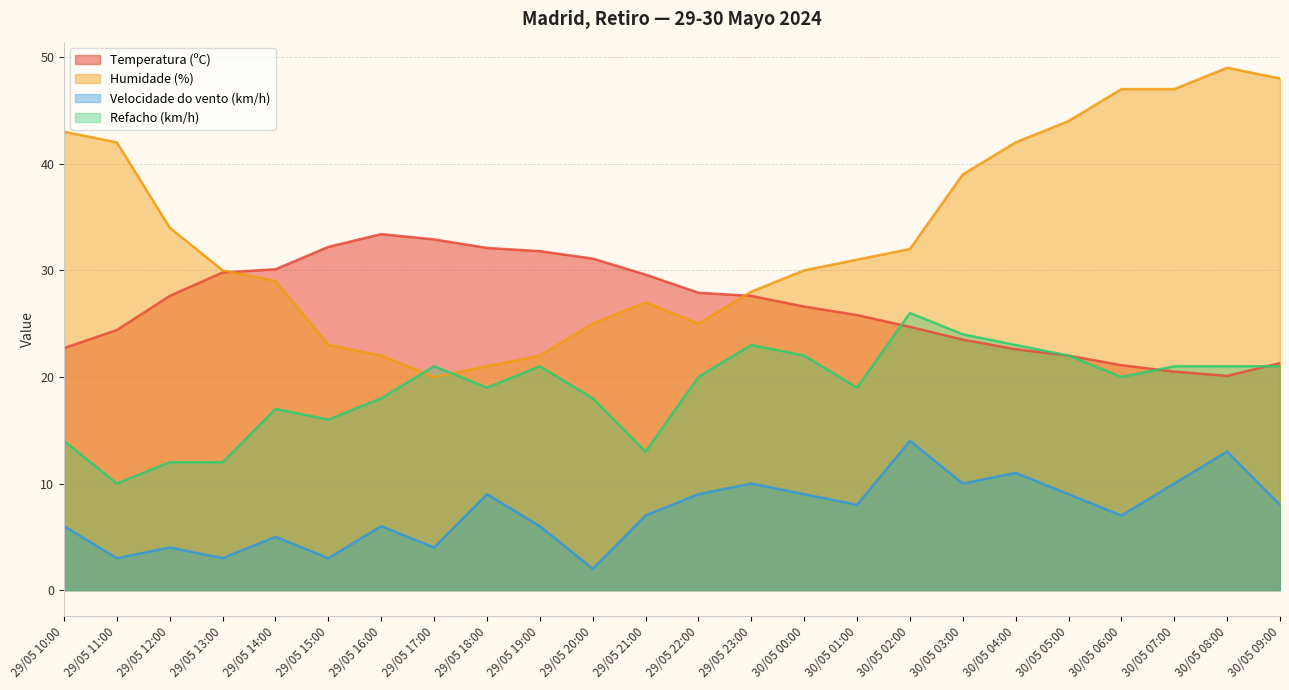

At which label does Humidade (%) reach its peak?

30/05 08:00